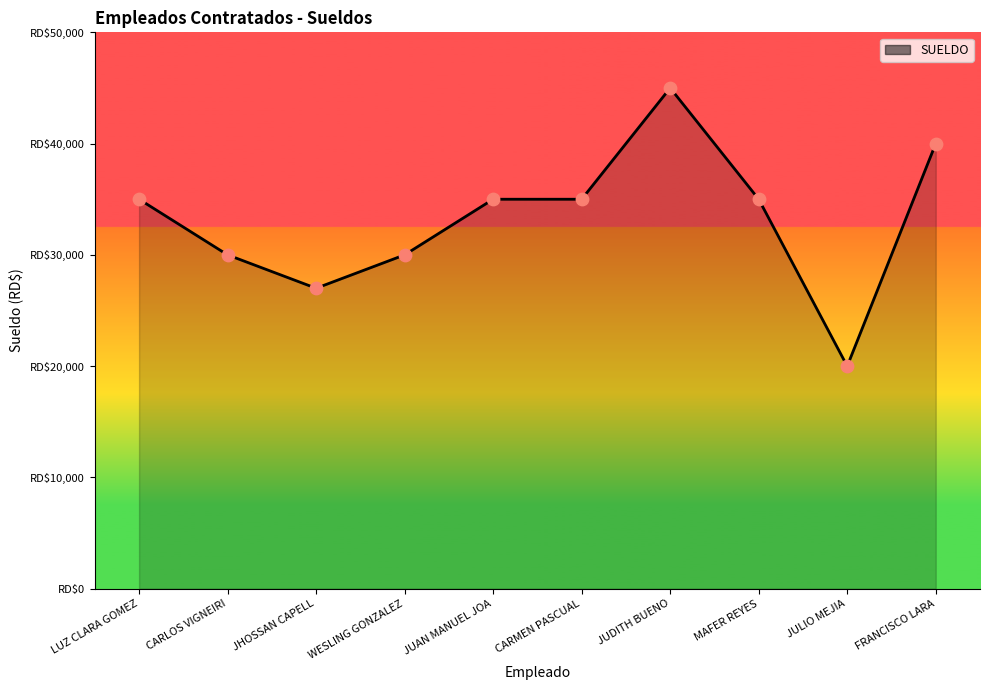

Which has a higher value, JHOSSAN CAPELL or WESLING GONZALEZ?

WESLING GONZALEZ